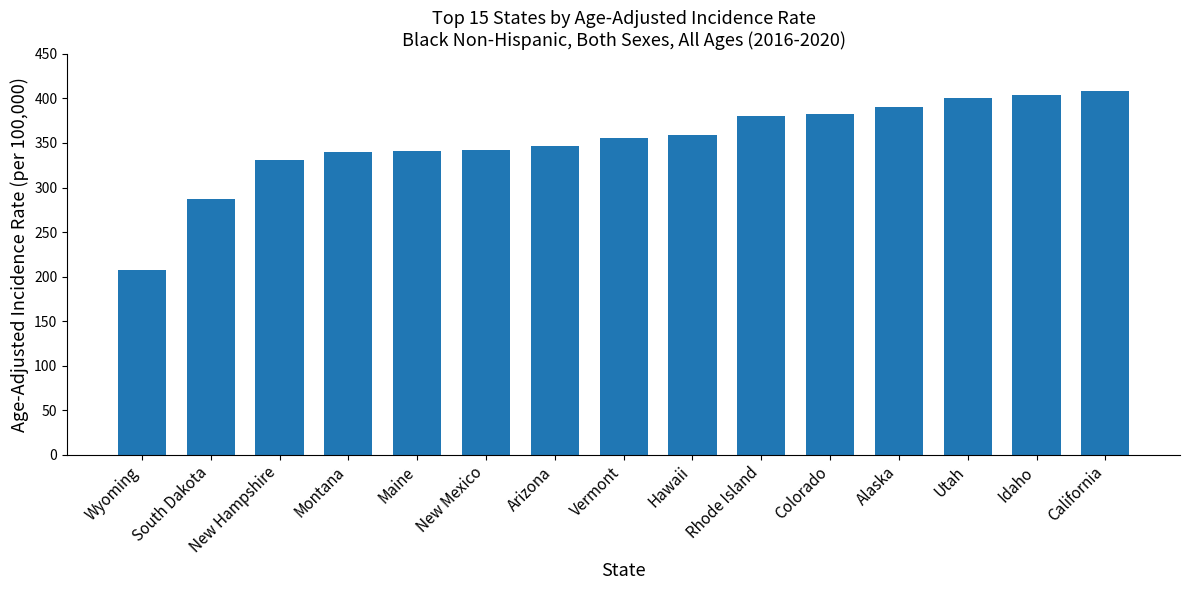

What is the difference between the second highest and minimum values?

196.6